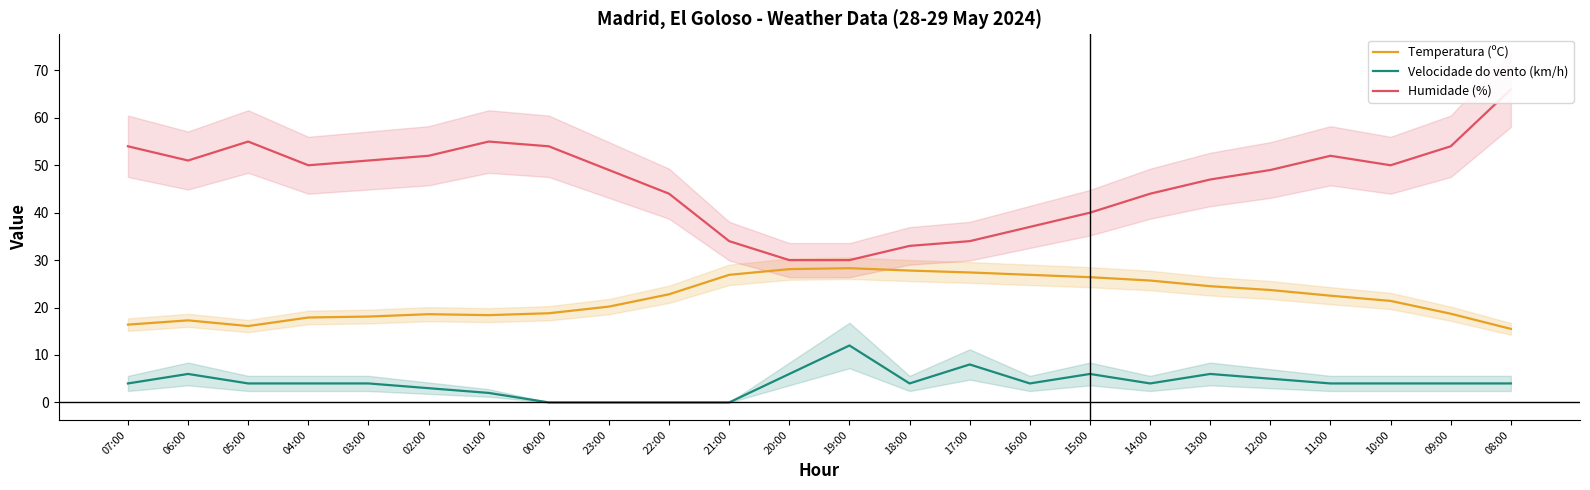

True or false: Humidade (%) and Velocidade do vento (km/h) cross at least once.

False